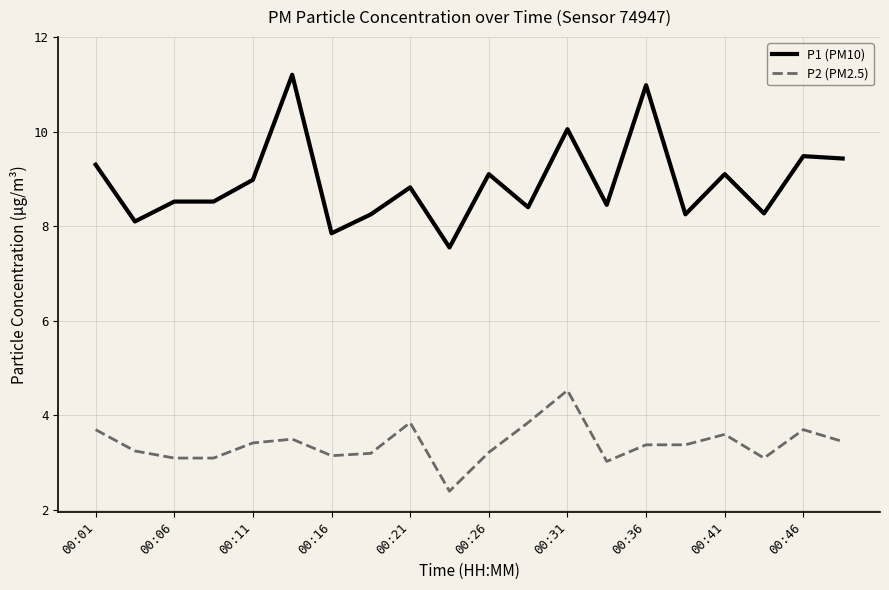

True or false: P2 (PM2.5) and P1 (PM10) intersect in this chart.

False